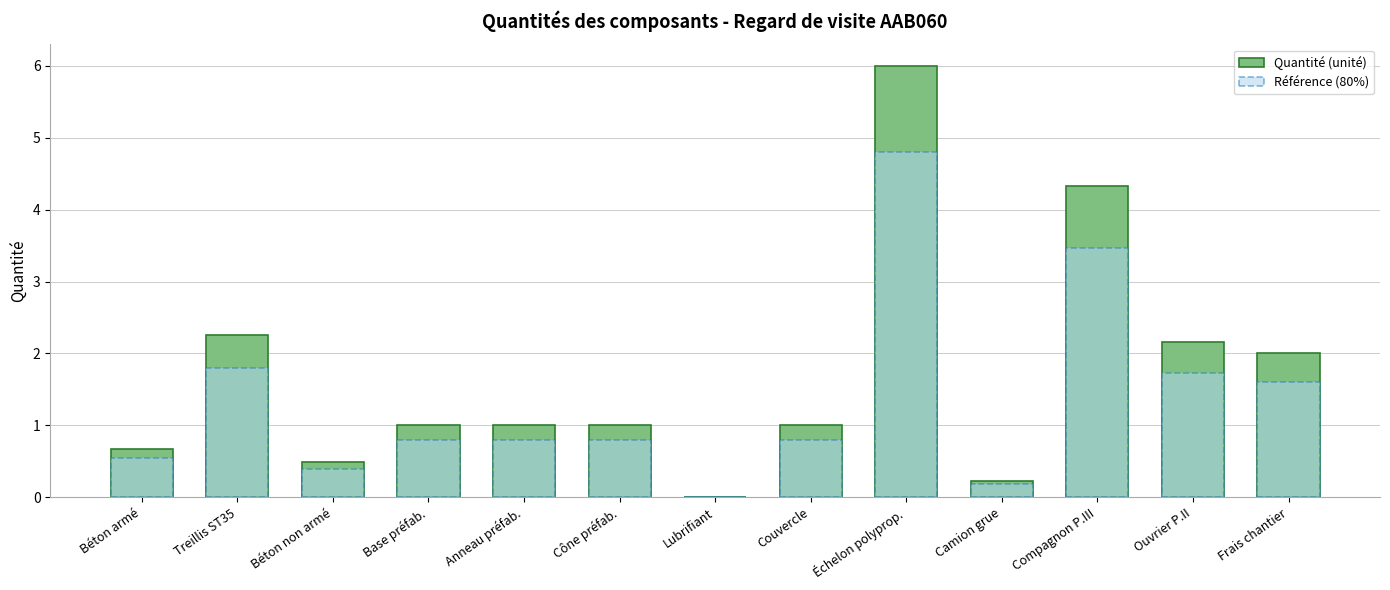

What are all the series names shown in the legend?

Quantité (unité), Référence (80%)